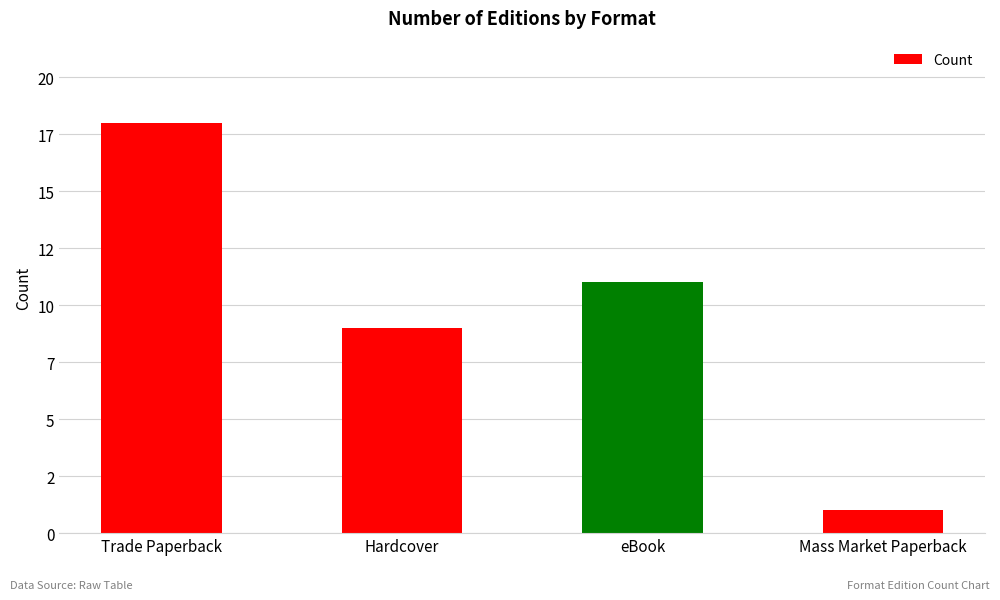

What is the change in value from Trade Paperback to Mass Market Paperback?

-17